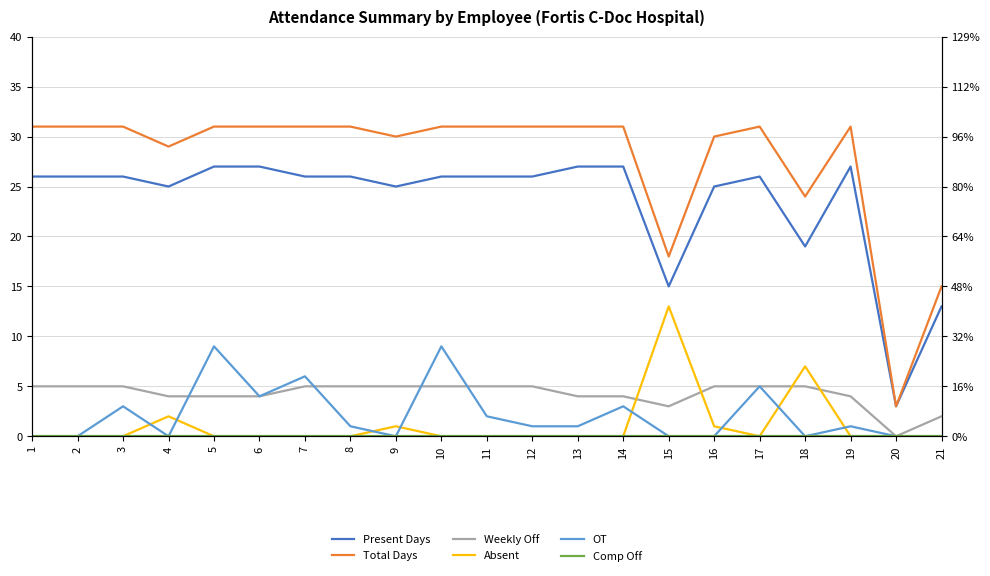

What is the sum of all OT values?

45